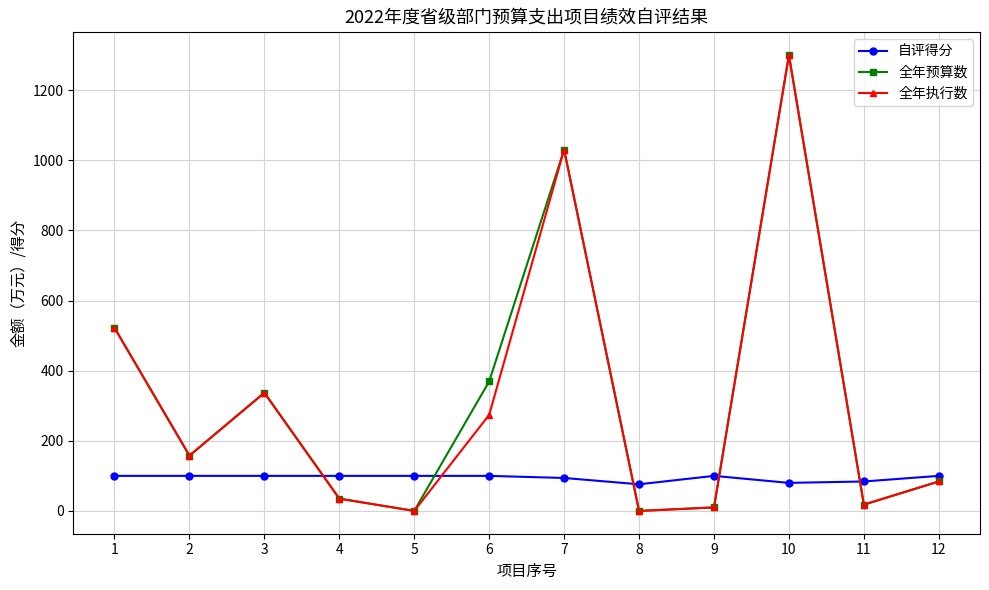

Where do 自评得分 and 全年预算数 first cross each other?

3 and 4